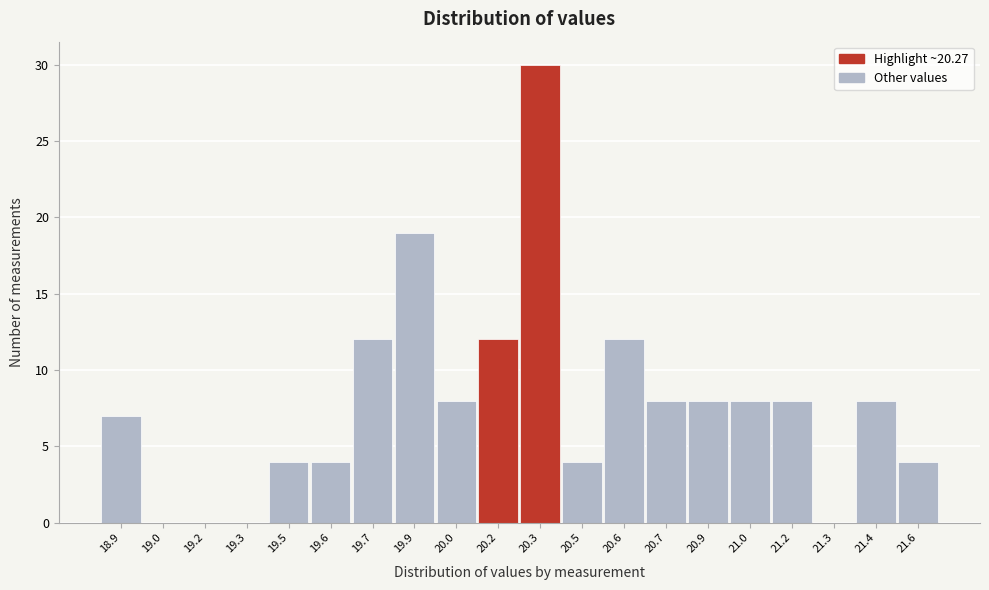

Reading left to right, list all the values displayed in this chart.

18.9=7	19.0=0	19.2=0	19.3=0	19.5=4	19.6=4	19.7=12	19.9=19	20.0=8	20.2=12	20.3=30	20.5=4	20.6=12	20.7=8	20.9=8	21.0=8	21.2=8	21.3=0	21.4=8	21.6=4